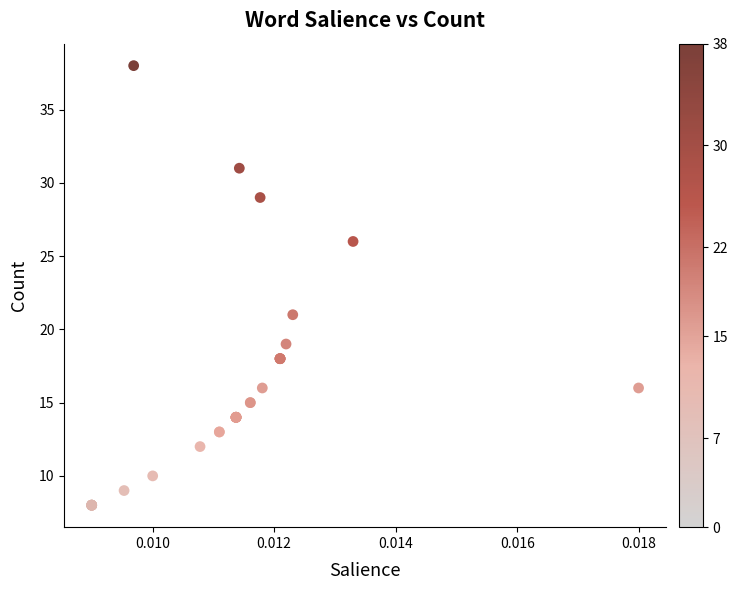

What Y value in the scatter plot is closest to 23?

21